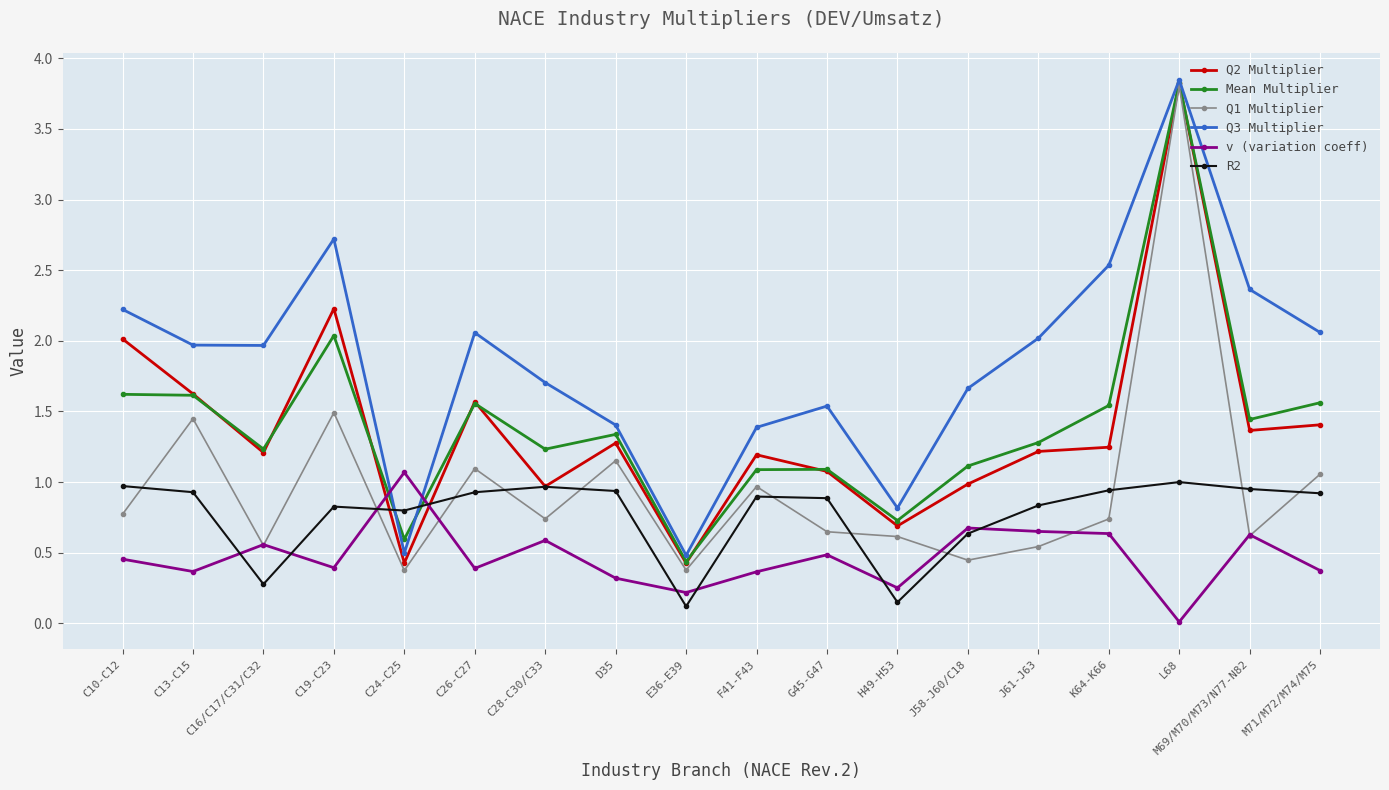

How many intersections are there between Mean Multiplier and v (variation coeff)?

2